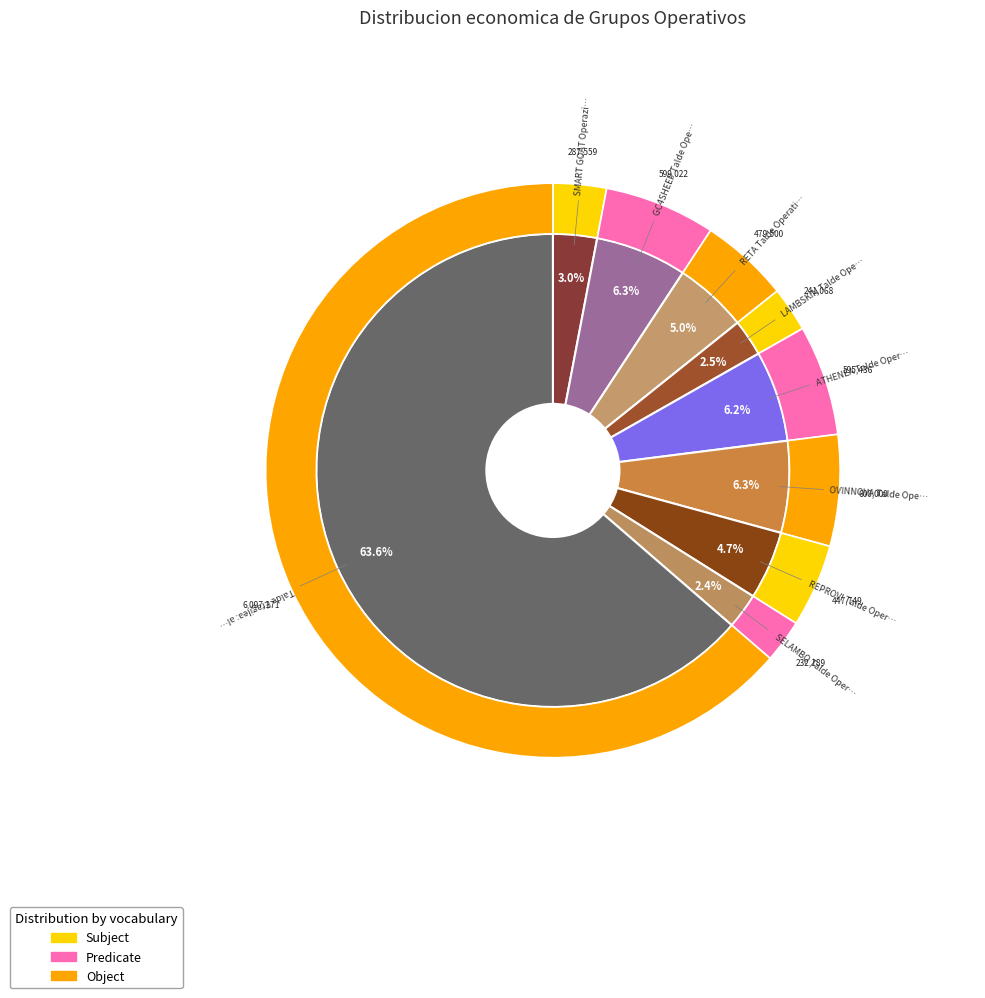

Rank the categories by value from highest to lowest.

Talde Eragilea, OVINNOVA, GC4SHEEP, ATHENEA, RETA, REPROVI, SMART GOAT, LAMBSKIN, SELAMBQ